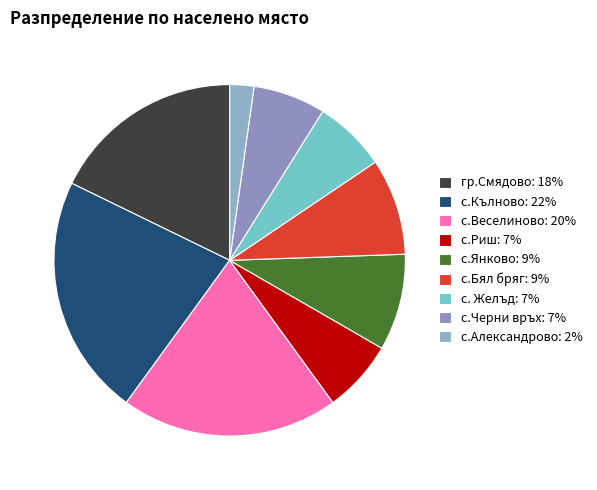

How many slices are in this pie chart?

9